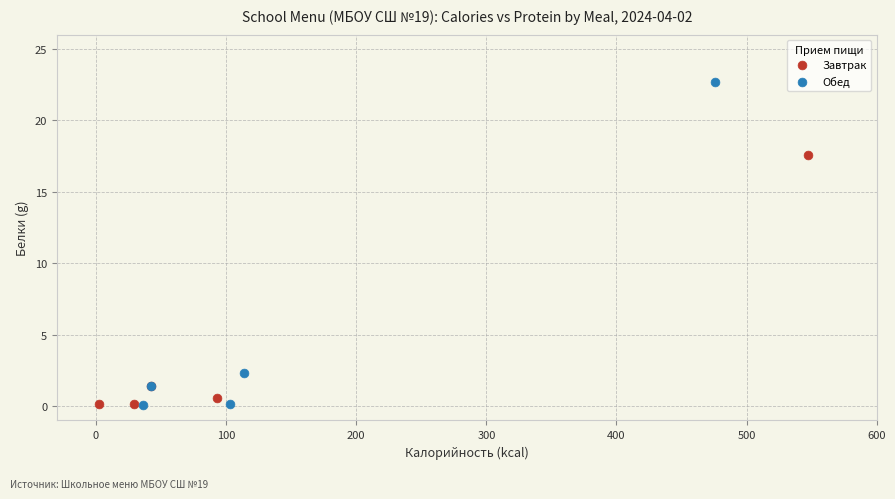

Which series reaches the maximum Y coordinate?

Обед